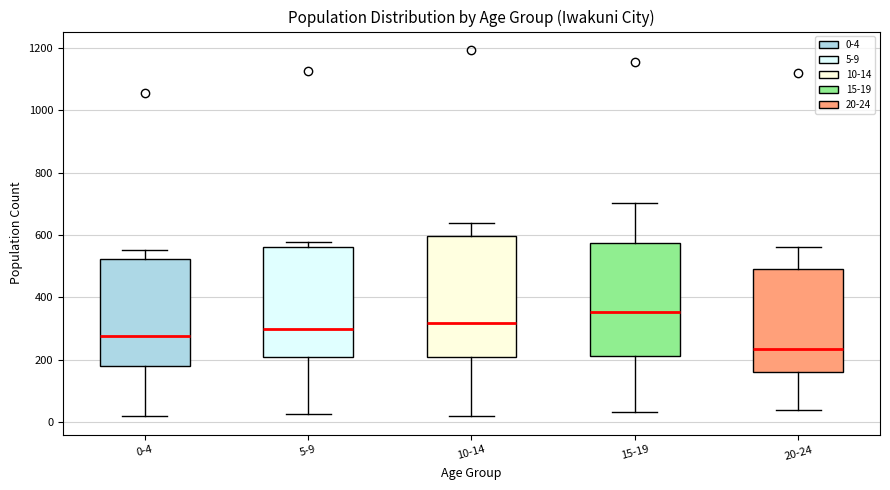

Where is the lower edge of the box for 5-9 on the y-axis? The values are not printed on the chart, so give them approximately, as read against the axis.

200